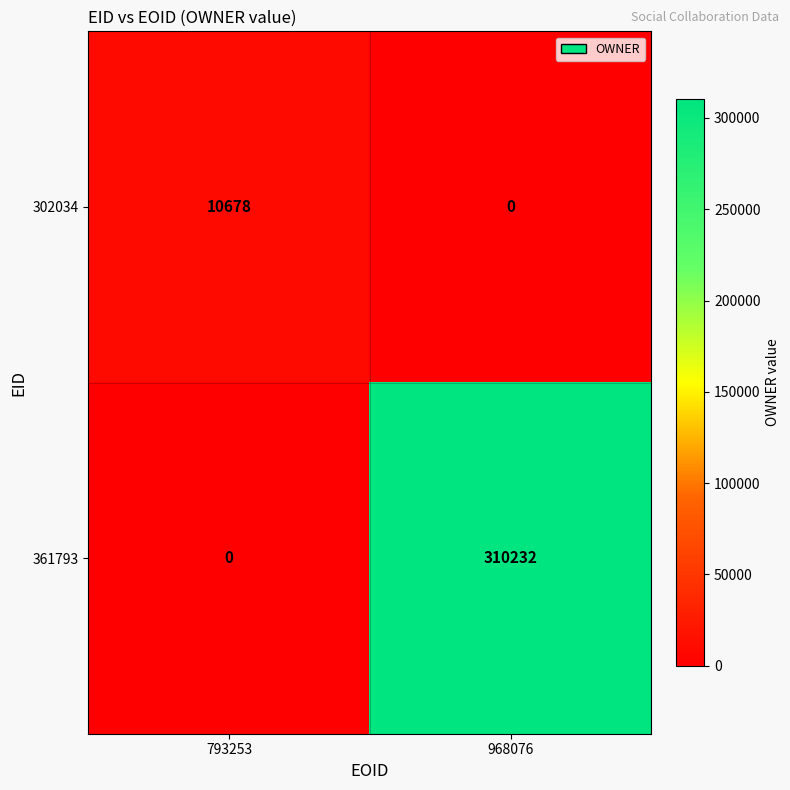

What is the maximum value shown in the chart?

310232